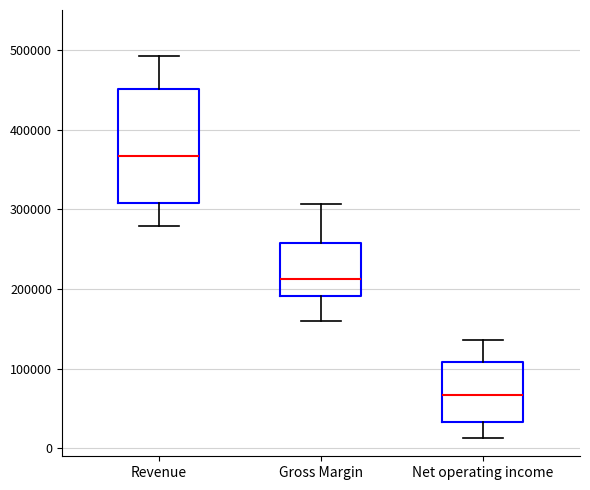

Where does the median line of the box for Revenue sit on the y-axis? The values are not printed on the chart, so give them approximately, as read against the axis.

370000